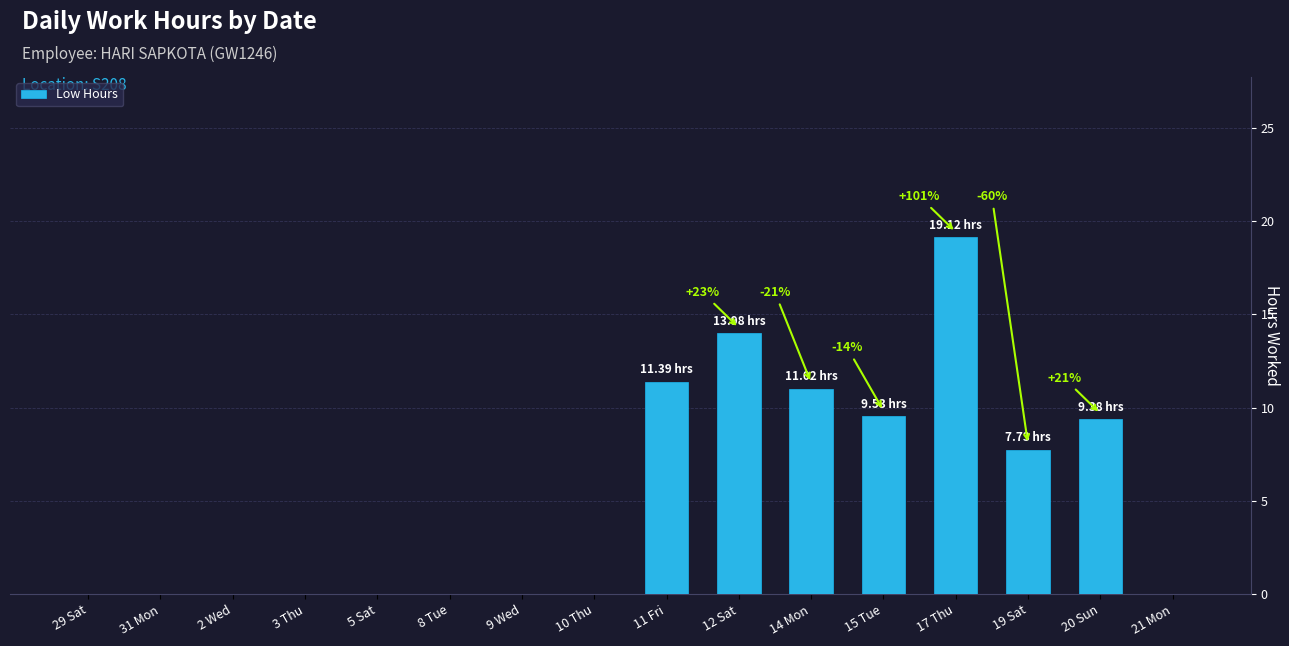

What is the sum of the values at 17 Thu and 11 Fri?

30.5